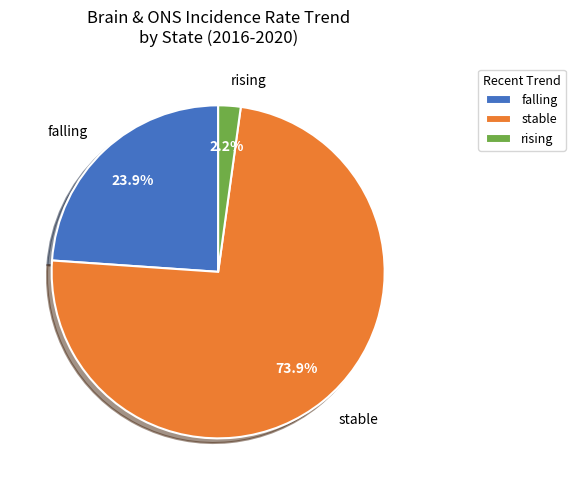

Rank the categories by value from highest to lowest.

stable, falling, rising